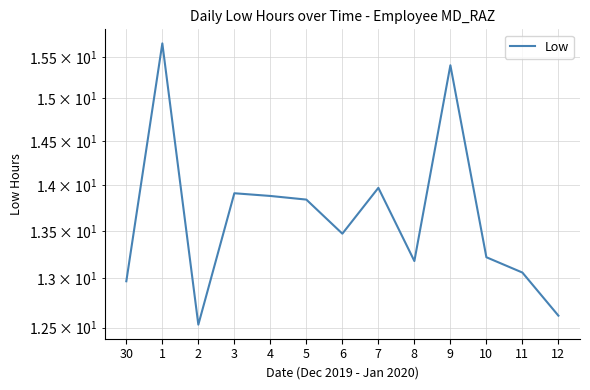

What value does the data have at 4?

13.9